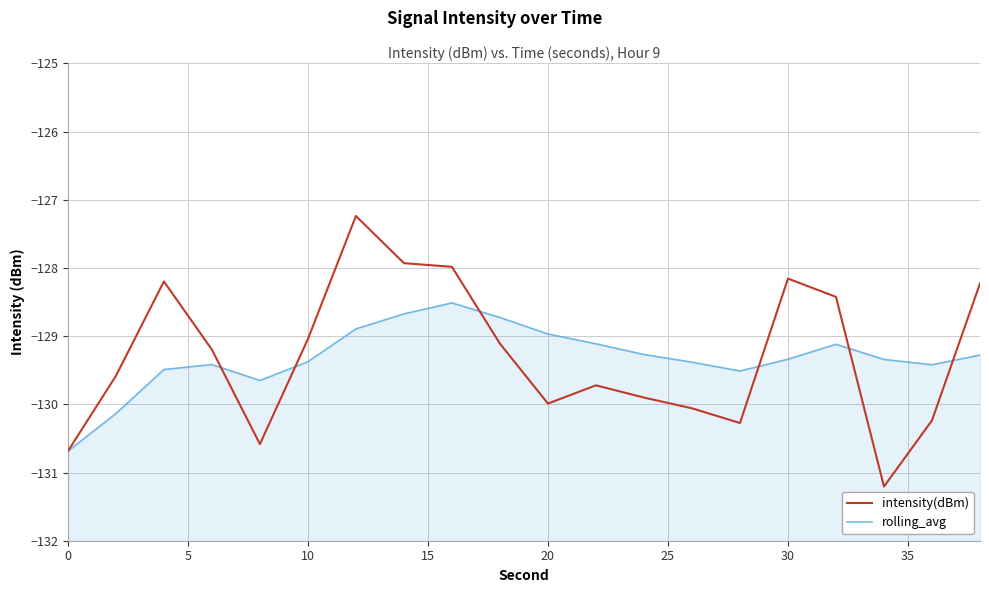

At how many categories does at least one series exceed -129?

9